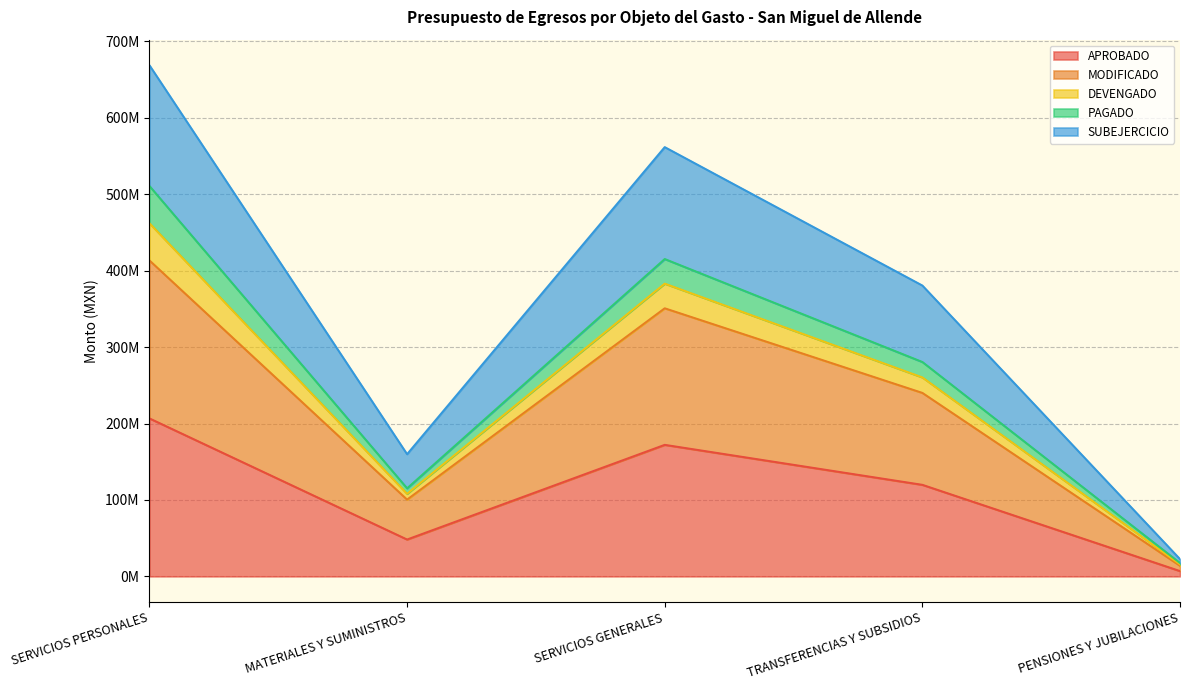

How many lines are shown in the chart?

5